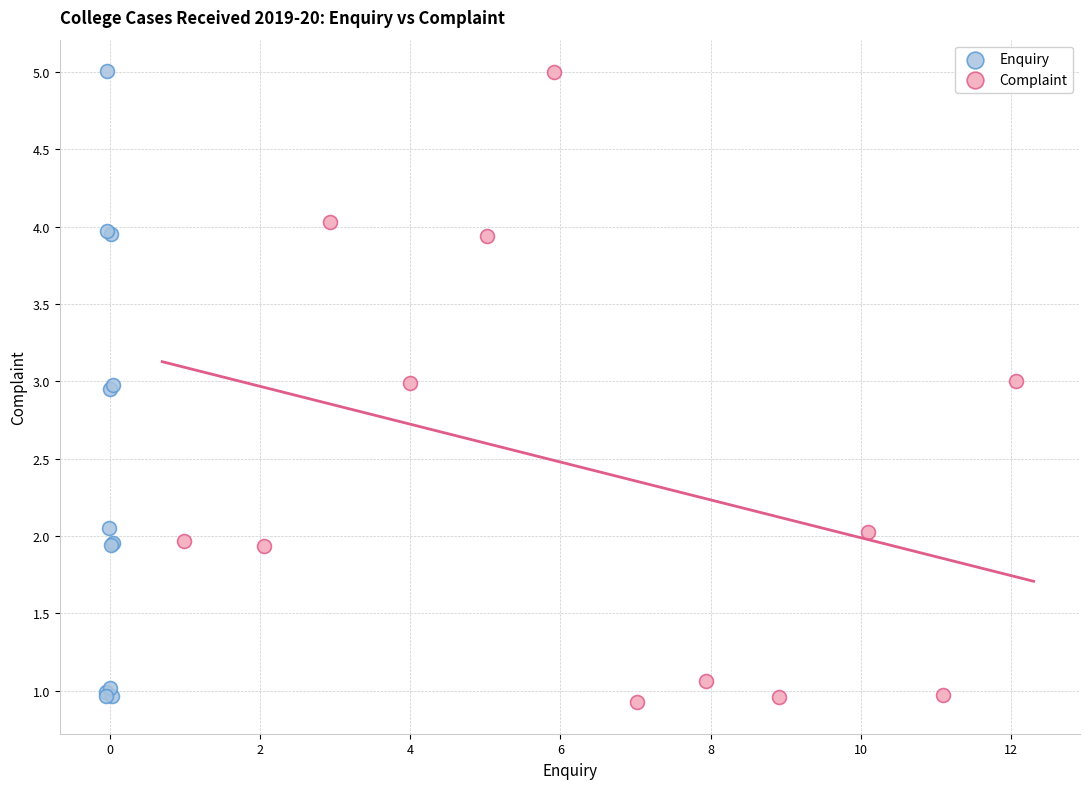

What are all the series names shown in the legend?

Enquiry, Complaint